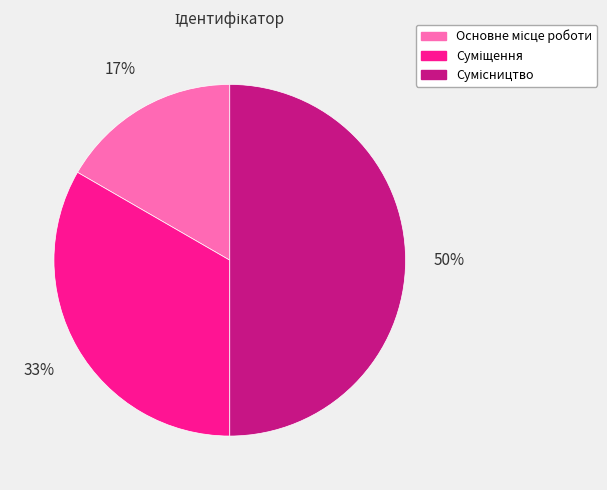

To the nearest percent, what is the difference between the largest and smallest slice percentages?

33%